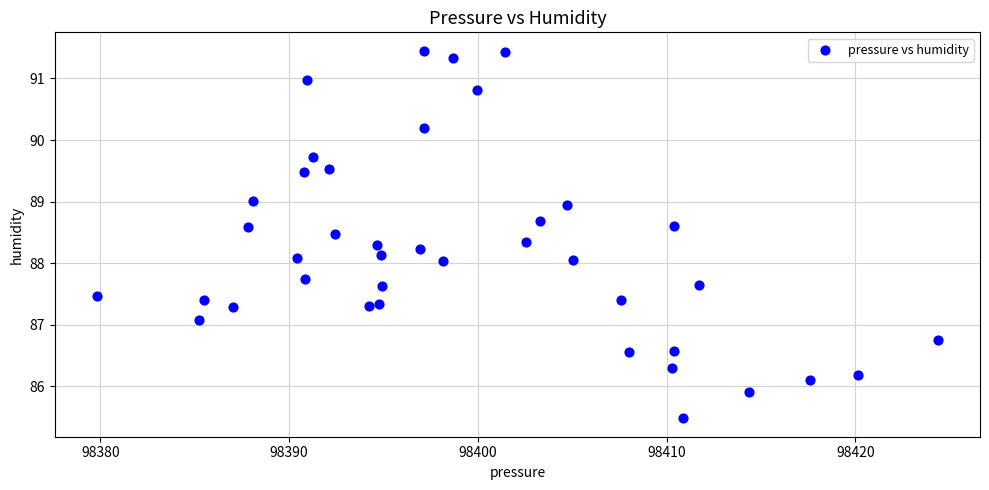

What is the range of Y values (max minus min)?

6.0